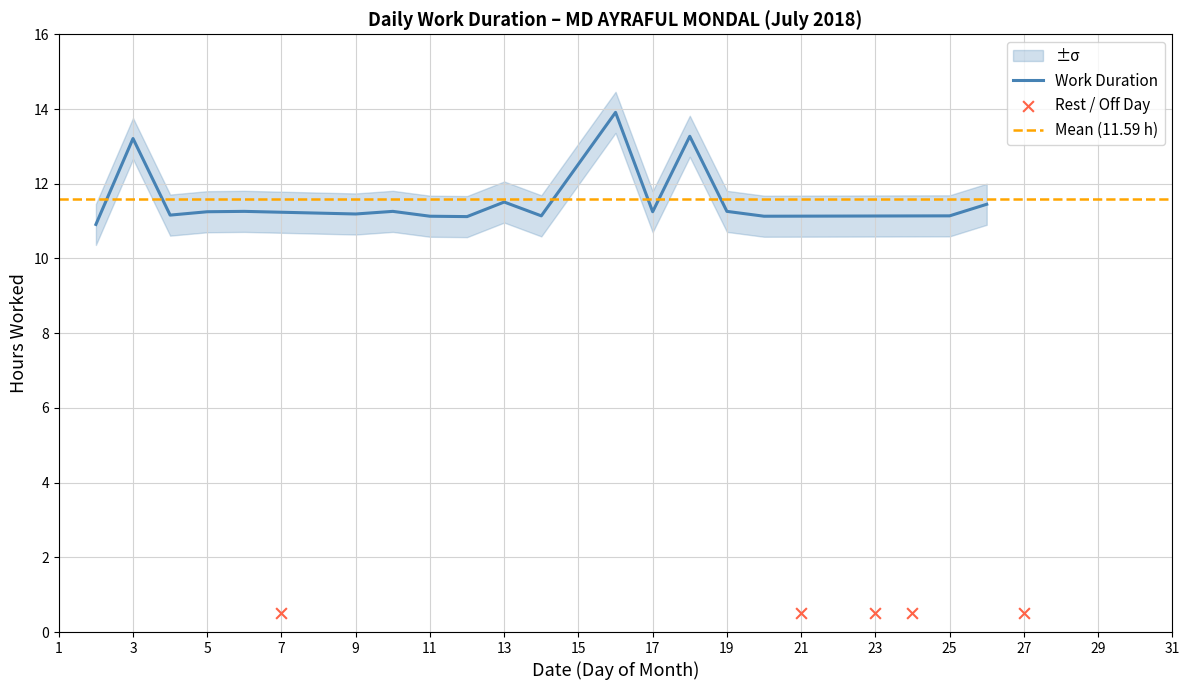

Between 17 and 10, which is larger?

10